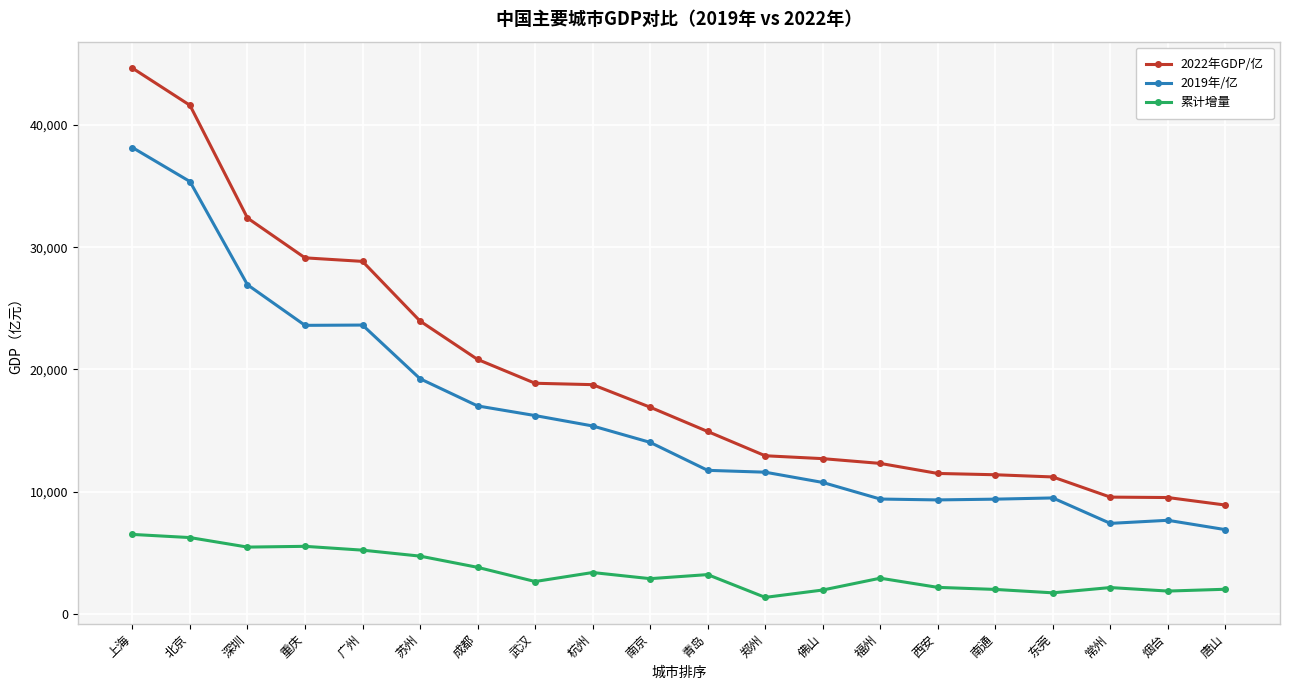

True or false: 累计增量 and 2022年GDP/亿 intersect in this chart.

False